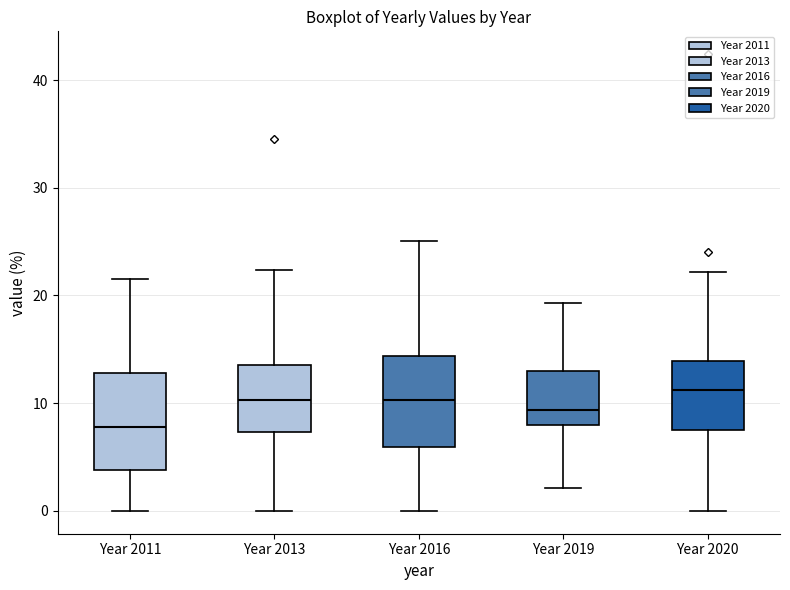

Reading left to right, read every box against the y-axis: the position of its median line, the range the box covers, and the ends of its whiskers. The values are not printed on the chart, so give them approximately, as read against the axis.

Year 2011: median 8, box 4 to 13, whiskers 0 to 22
Year 2013: median 10, box 7 to 14, whiskers 0 to 22
Year 2016: median 10, box 6 to 14, whiskers 0 to 25
Year 2019: median 9, box 8 to 13, whiskers 2 to 19
Year 2020: median 11, box 7 to 14, whiskers 0 to 22